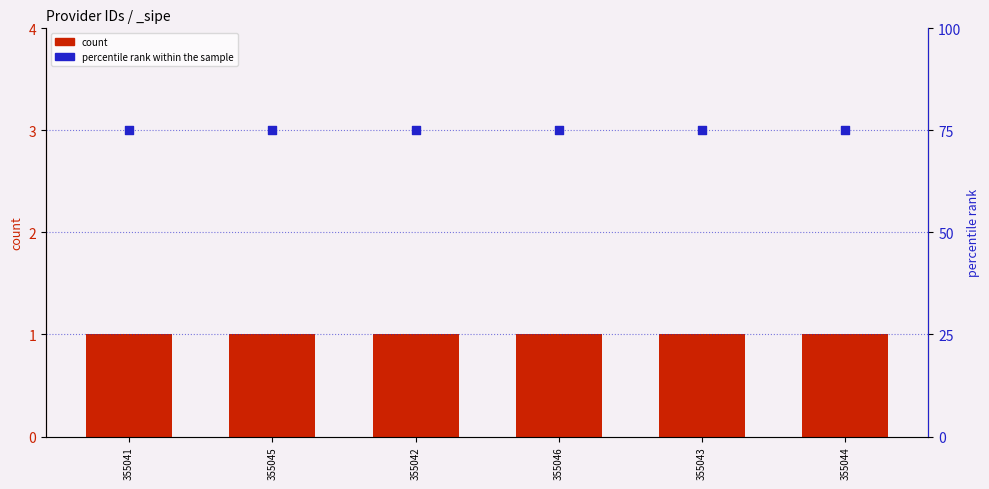

Which series has the largest total across all categories?

percentile rank within the sample